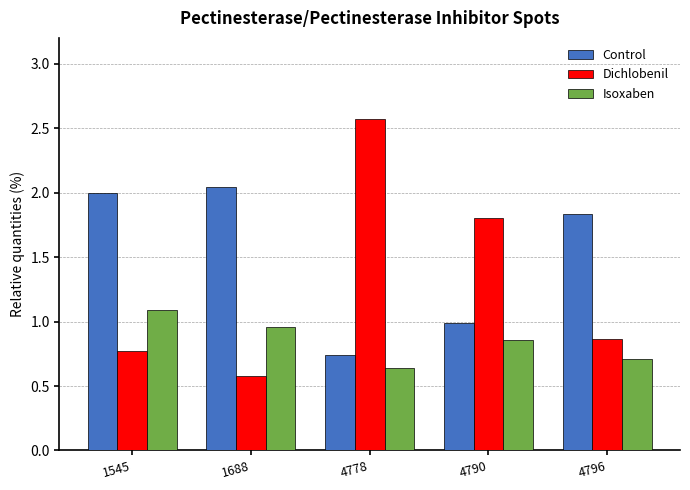

What is the difference between the second highest and second lowest values in the Isoxaben series?

0.3